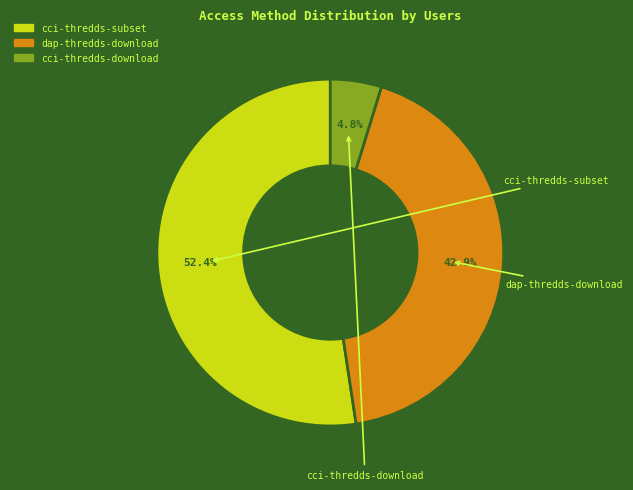

How many segments does this pie chart have?

3